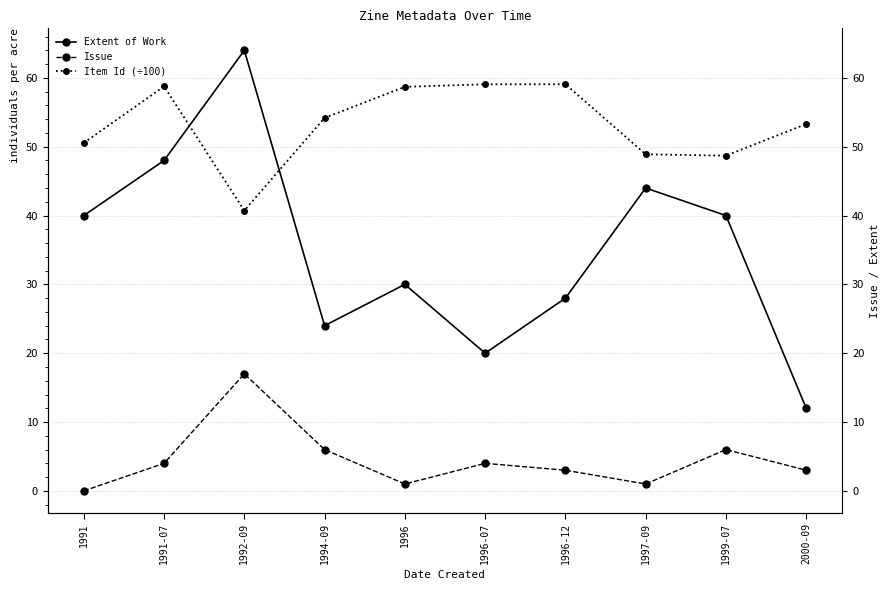

What is the value of the Extent of Work point at the 5th from the left?

30.0